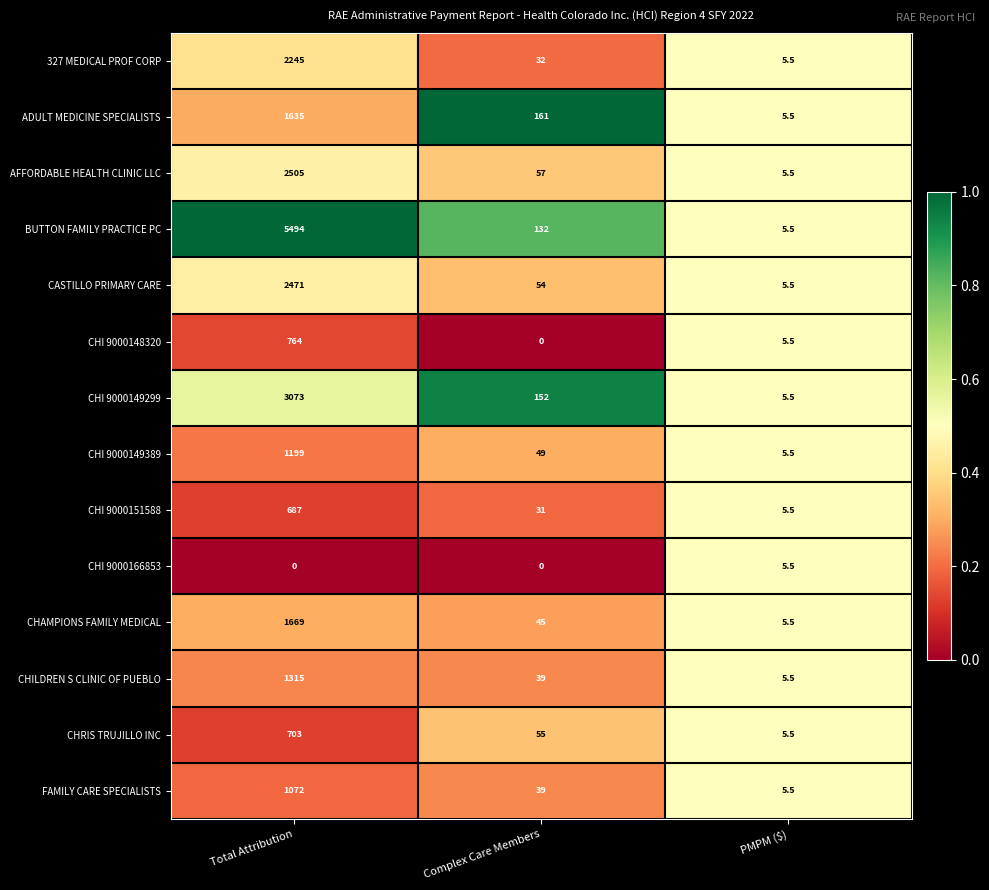

Where is CHAMPIONS FAMILY MEDICAL nearest to the value 837?

Complex Care Members